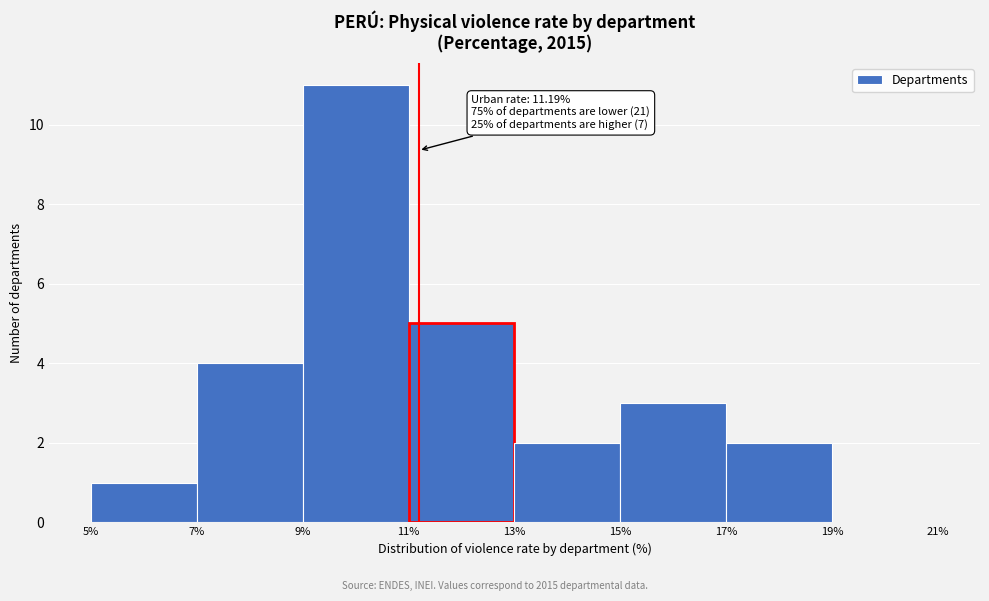

Over which range of the x-axis is the bar tallest?

9% to 11%